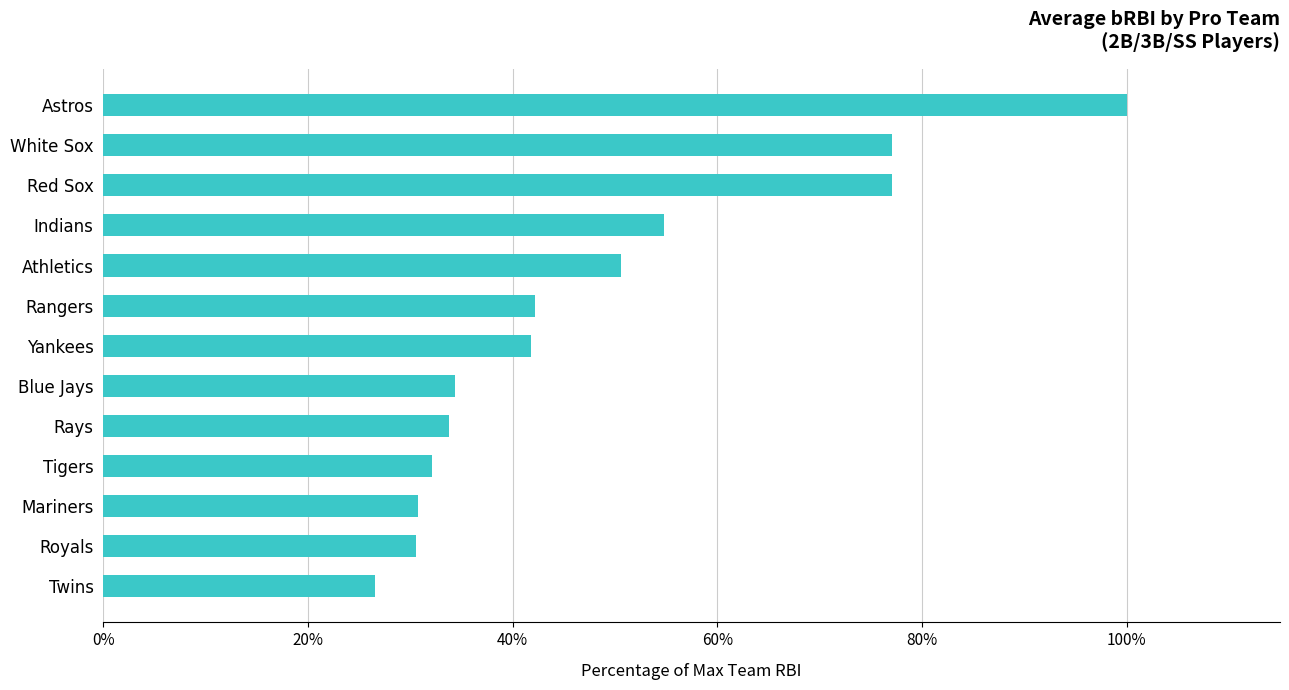

Does the chart contain any negative values?

No